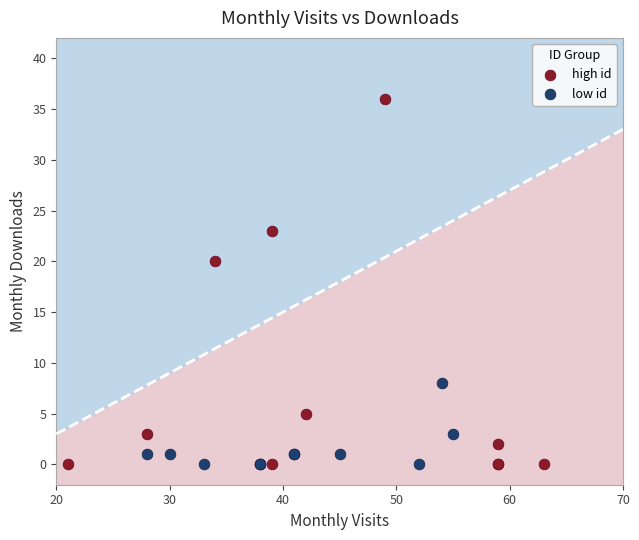

Which series has the largest Y range (max minus min)?

high id